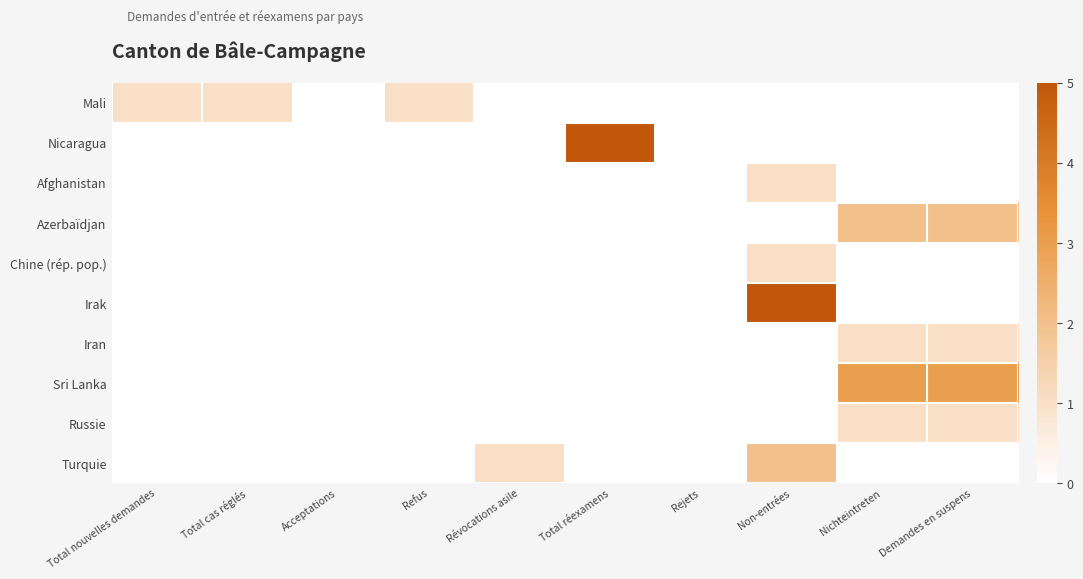

Reading right to left, extract all data points from this chart.

Mali: Demandes en suspens=0	Nichteintreten=0	Non-entrées=0	Rejets=0	Total réexamens=0	Révocations asile=0	Refus=1	Acceptations=0	Total cas réglés=1	Total nouvelles demandes=1
Nicaragua: Demandes en suspens=0	Nichteintreten=0	Non-entrées=0	Rejets=0	Total réexamens=5	Révocations asile=0	Refus=0	Acceptations=0	Total cas réglés=0	Total nouvelles demandes=0
Afghanistan: Demandes en suspens=0	Nichteintreten=0	Non-entrées=1	Rejets=0	Total réexamens=0	Révocations asile=0	Refus=0	Acceptations=0	Total cas réglés=0	Total nouvelles demandes=0
Azerbaïdjan: Demandes en suspens=2	Nichteintreten=2	Non-entrées=0	Rejets=0	Total réexamens=0	Révocations asile=0	Refus=0	Acceptations=0	Total cas réglés=0	Total nouvelles demandes=0
Chine (rép. pop.): Demandes en suspens=0	Nichteintreten=0	Non-entrées=1	Rejets=0	Total réexamens=0	Révocations asile=0	Refus=0	Acceptations=0	Total cas réglés=0	Total nouvelles demandes=0
Irak: Demandes en suspens=0	Nichteintreten=0	Non-entrées=5	Rejets=0	Total réexamens=0	Révocations asile=0	Refus=0	Acceptations=0	Total cas réglés=0	Total nouvelles demandes=0
Iran: Demandes en suspens=1	Nichteintreten=1	Non-entrées=0	Rejets=0	Total réexamens=0	Révocations asile=0	Refus=0	Acceptations=0	Total cas réglés=0	Total nouvelles demandes=0
Sri Lanka: Demandes en suspens=3	Nichteintreten=3	Non-entrées=0	Rejets=0	Total réexamens=0	Révocations asile=0	Refus=0	Acceptations=0	Total cas réglés=0	Total nouvelles demandes=0
Russie: Demandes en suspens=1	Nichteintreten=1	Non-entrées=0	Rejets=0	Total réexamens=0	Révocations asile=0	Refus=0	Acceptations=0	Total cas réglés=0	Total nouvelles demandes=0
Turquie: Demandes en suspens=0	Nichteintreten=0	Non-entrées=2	Rejets=0	Total réexamens=0	Révocations asile=1	Refus=0	Acceptations=0	Total cas réglés=0	Total nouvelles demandes=0